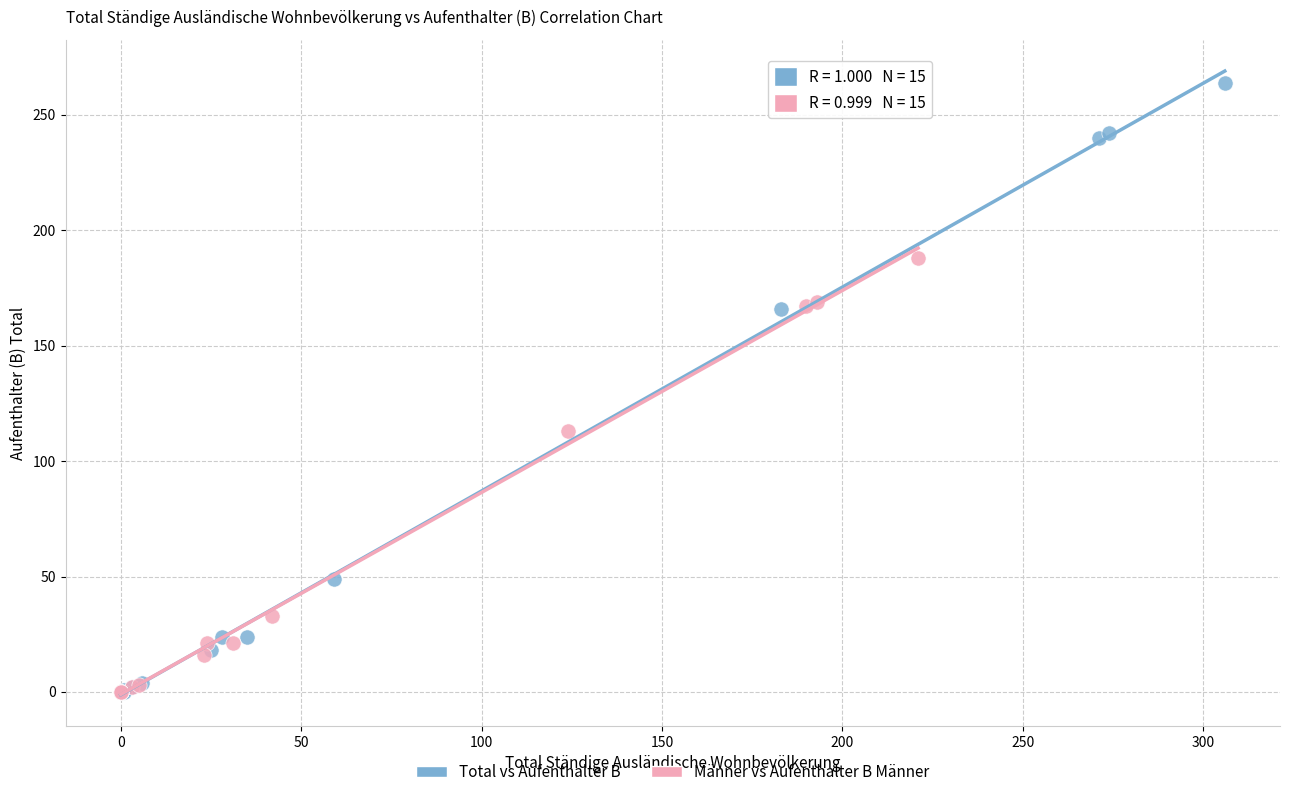

Which series has the largest Y range (max minus min)?

Total vs Aufenthalter B